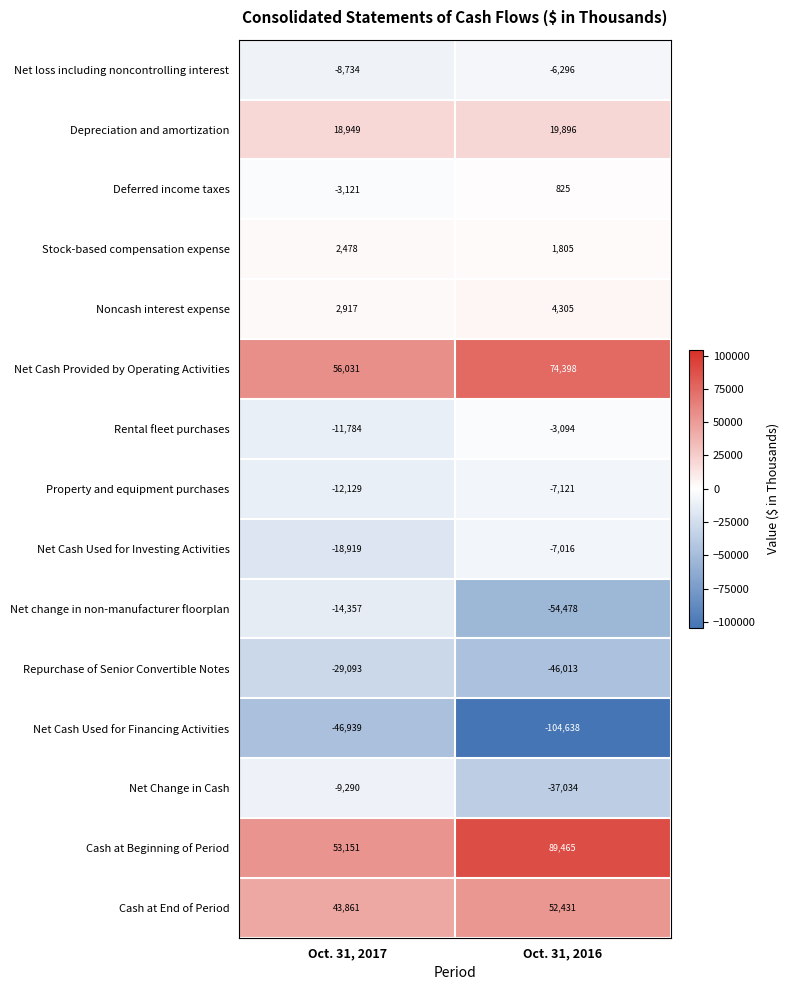

What is the total value across all series at Oct. 31, 2017?

23021